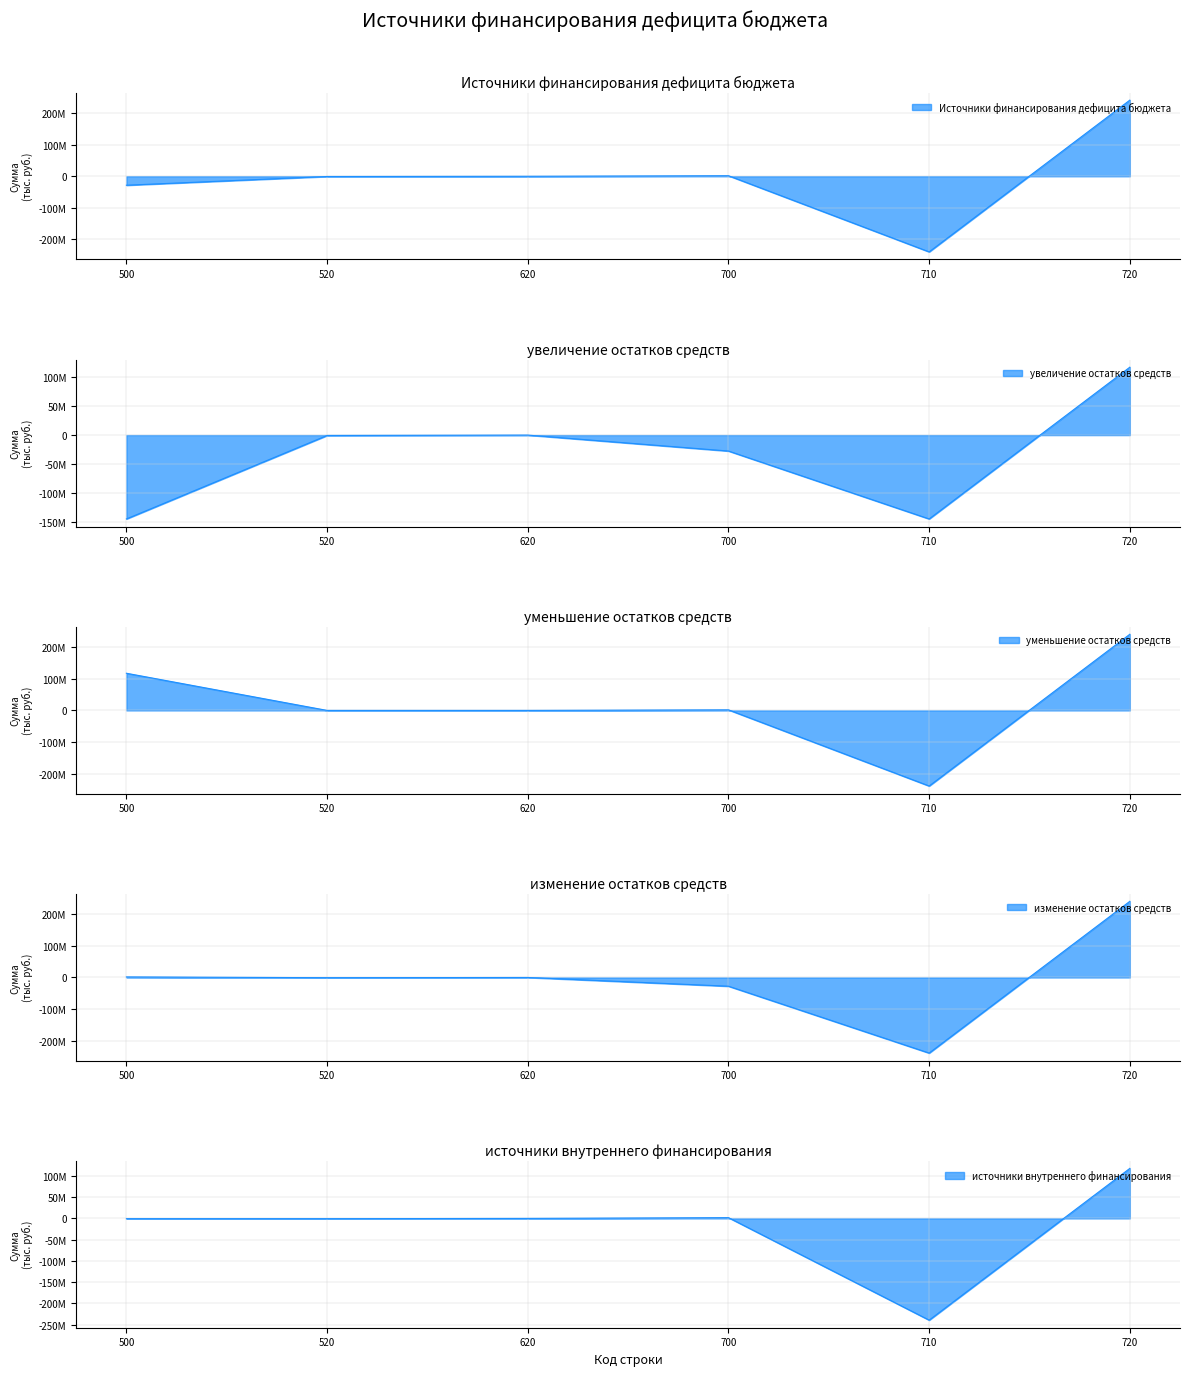

Which series has the largest range (max minus min)?

Источники финансирования дефицита бюджета